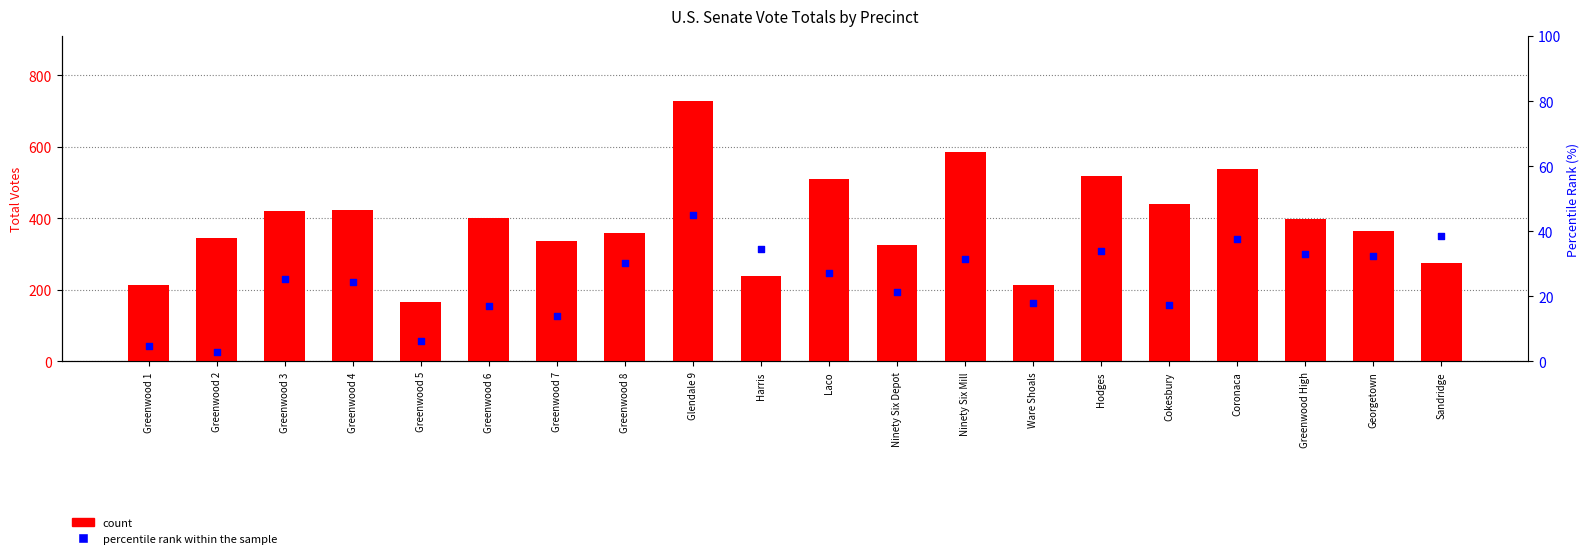

At which category is the sum across all series the highest?

Glendale 9